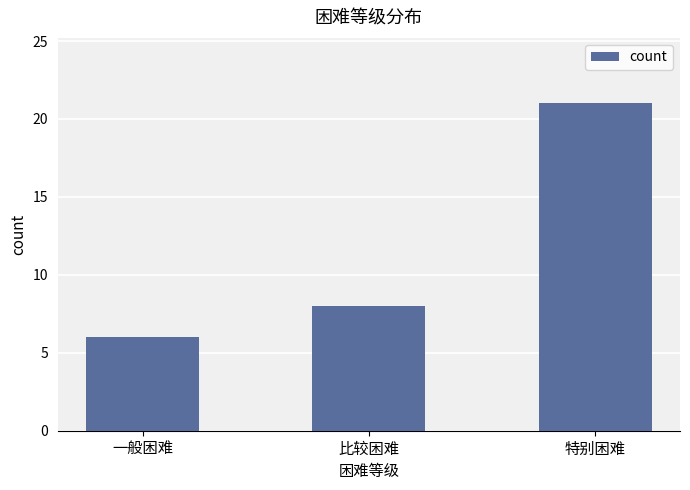

Read the value at 特别困难, to the nearest 10.

20